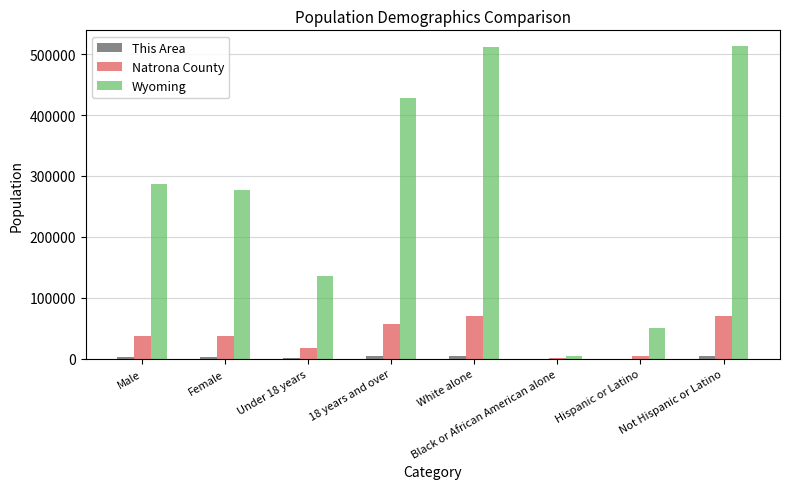

Are the bars horizontal?

No